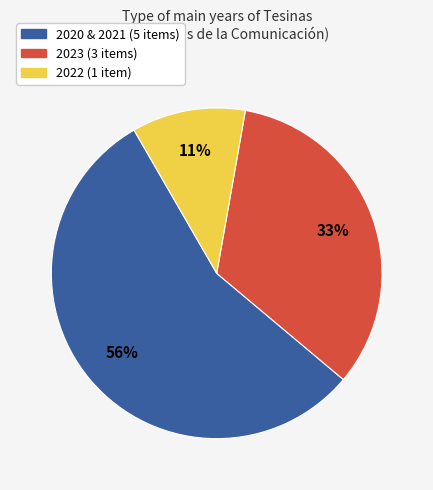

Which category has the biggest portion of the pie?

2020 & 2021 (5 items)